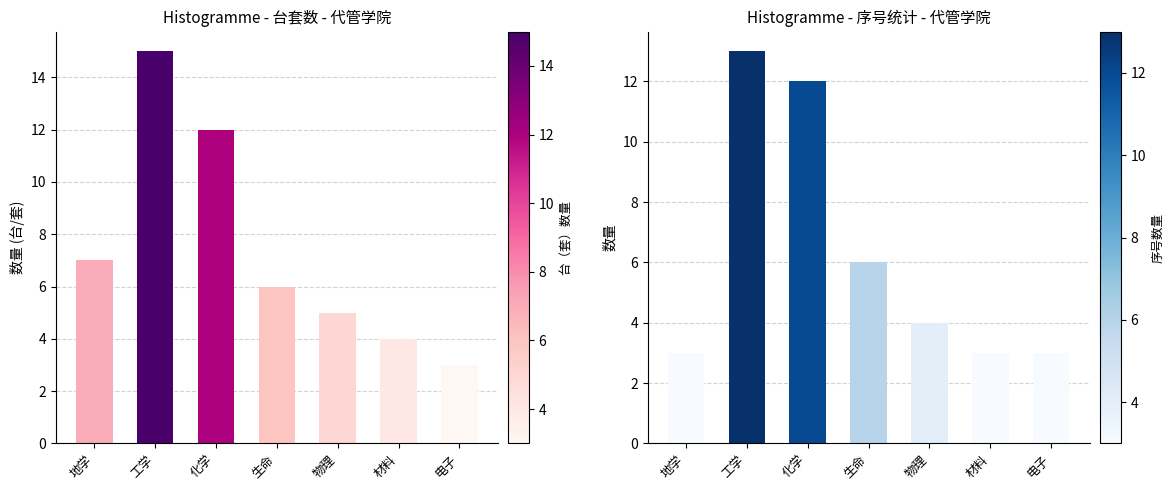

Reading left to right, list all the values displayed in this chart.

台（套）数量: 地学=7	工学=15	化学=12	生命=6	物理=5	材料=4	电子=3
序号数量: 地学=3	工学=13	化学=12	生命=6	物理=4	材料=3	电子=3